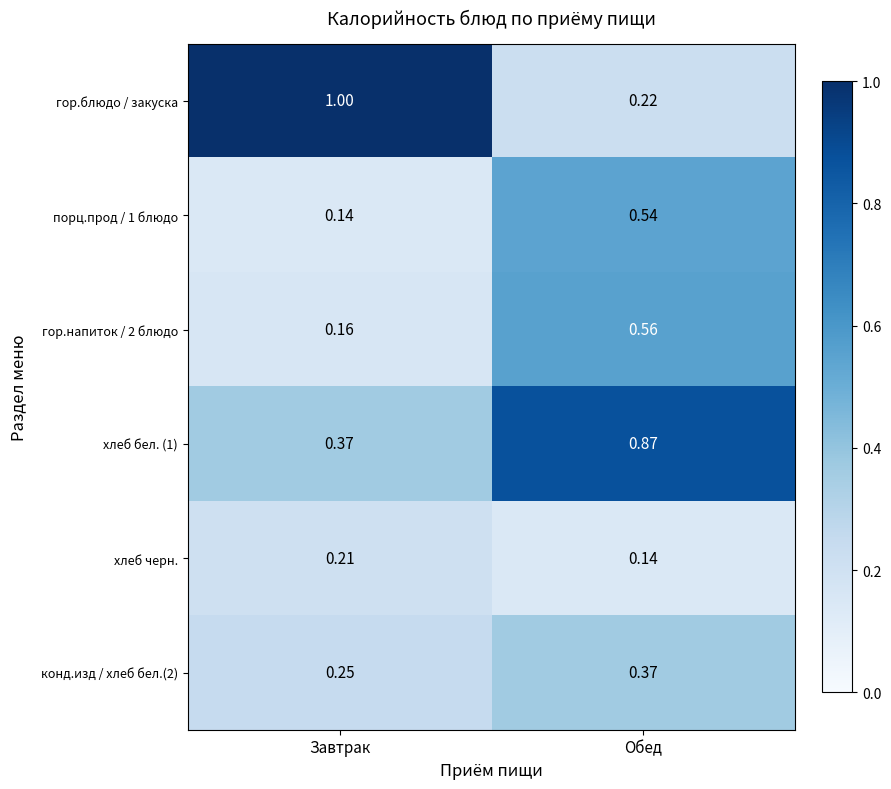

At which category is the sum across all series the highest?

Обед